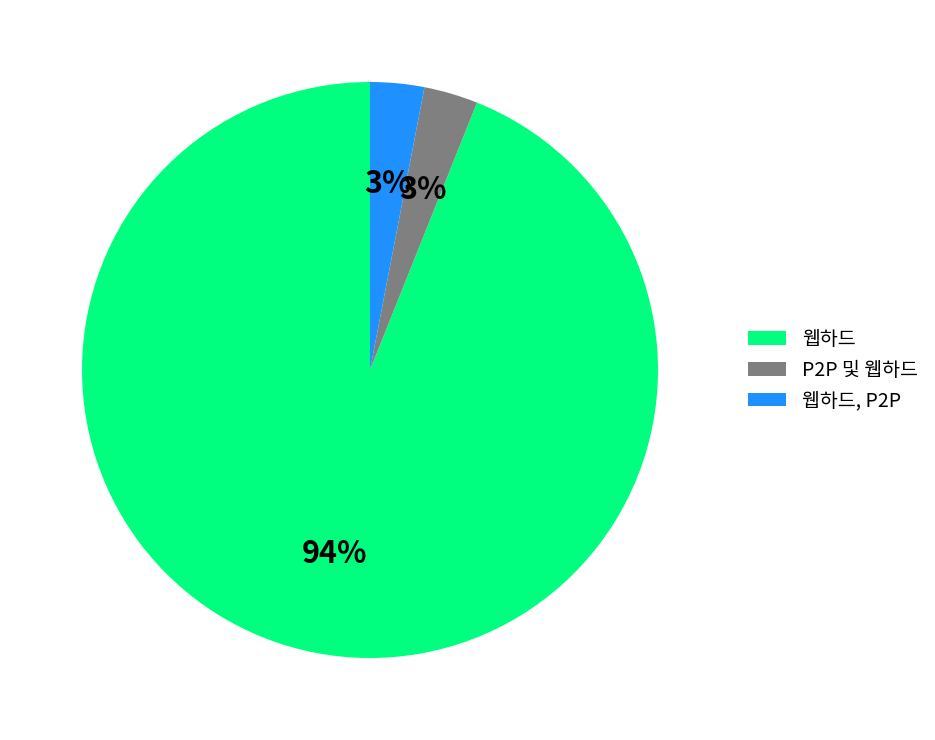

To the nearest percent, what is the average slice percentage?

33%